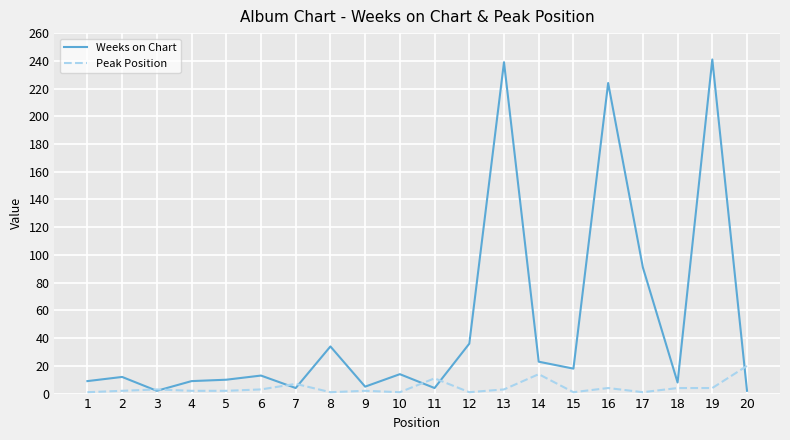

True or false: Weeks on Chart has more than 2 points higher than both neighbors.

True